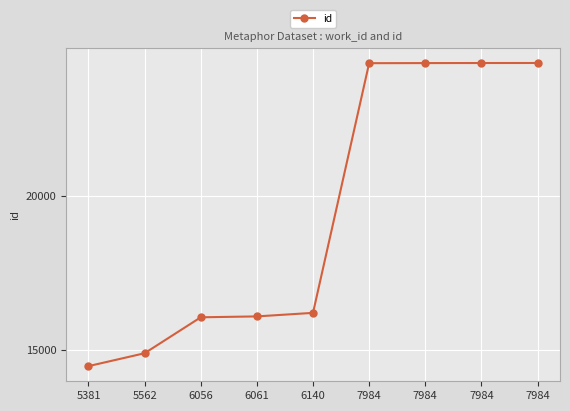

Rank the categories by value from highest to lowest.

7984, 7984, 7984, 7984, 6140, 6061, 6056, 5562, 5381